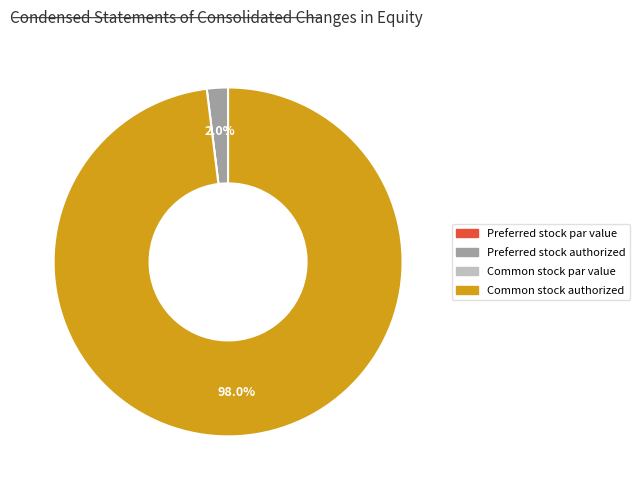

Is there a majority slice in this chart?

Yes